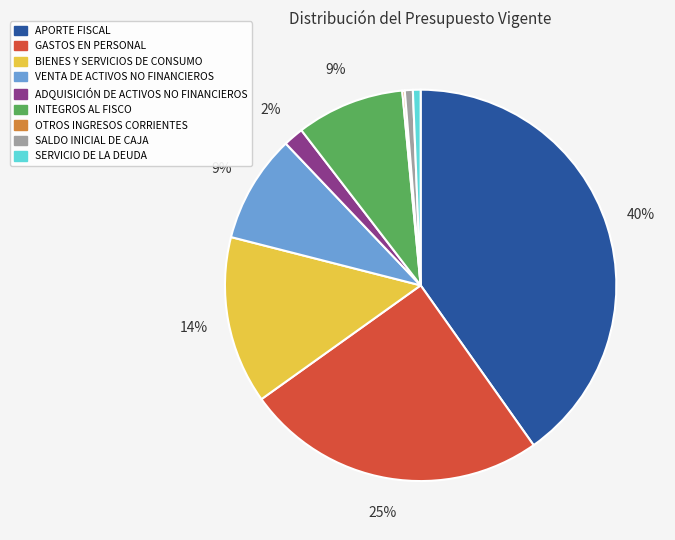

Combined, do APORTE FISCAL and VENTA DE ACTIVOS NO FINANCIEROS account for over 50%?

No